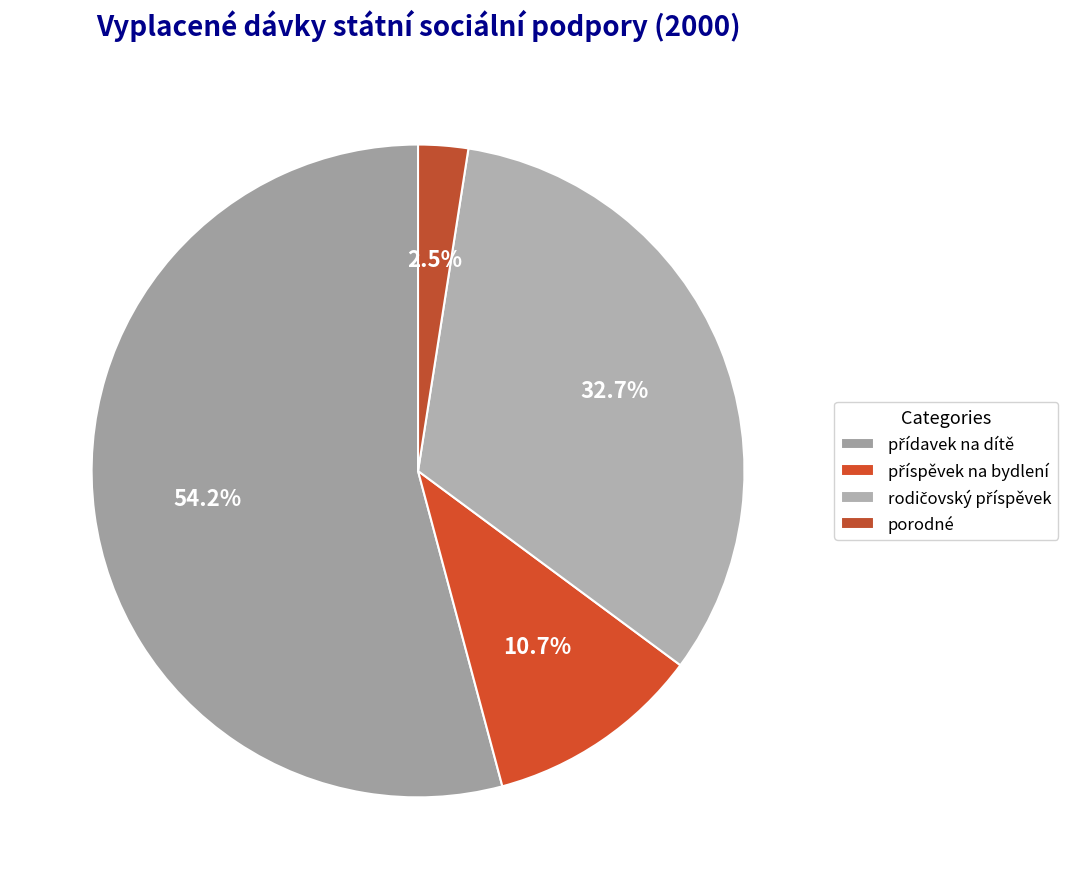

What is the smallest slice in the pie chart?

porodné